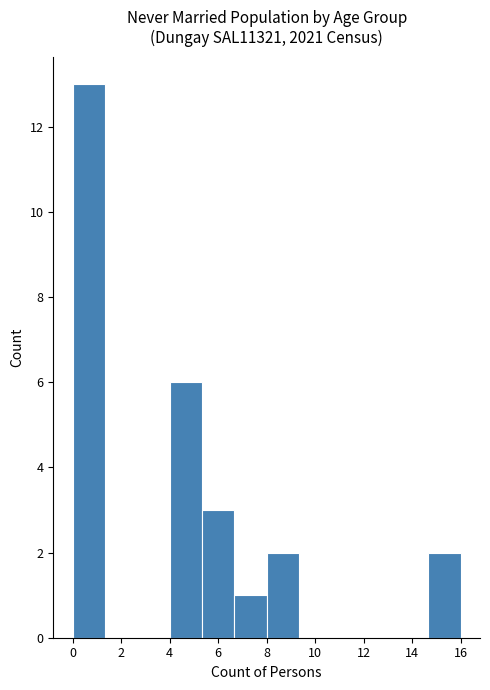

Reading left to right, transcribe this chart: for each bar, give the range it covers on the x-axis and its height. Neither the bar edges nor the heights are printed on the chart, so give them approximately, as read against the axes.

0.0 to 1.4: 13
1.4 to 2.6: 0
2.6 to 4.0: 0
4.0 to 5.4: 6
5.4 to 6.6: 3
6.6 to 8.0: 1
8.0 to 9.4: 2
9.4 to 10.6: 0
10.6 to 12.0: 0
12.0 to 13.4: 0
13.4 to 14.6: 0
14.6 to 16.0: 2